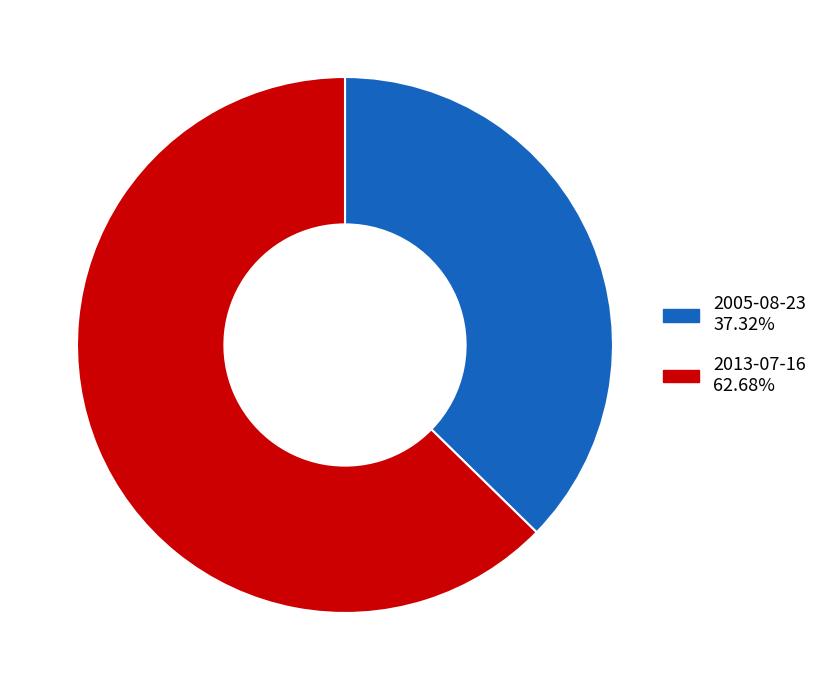

Which category has the biggest portion of the pie?

2013-07-16